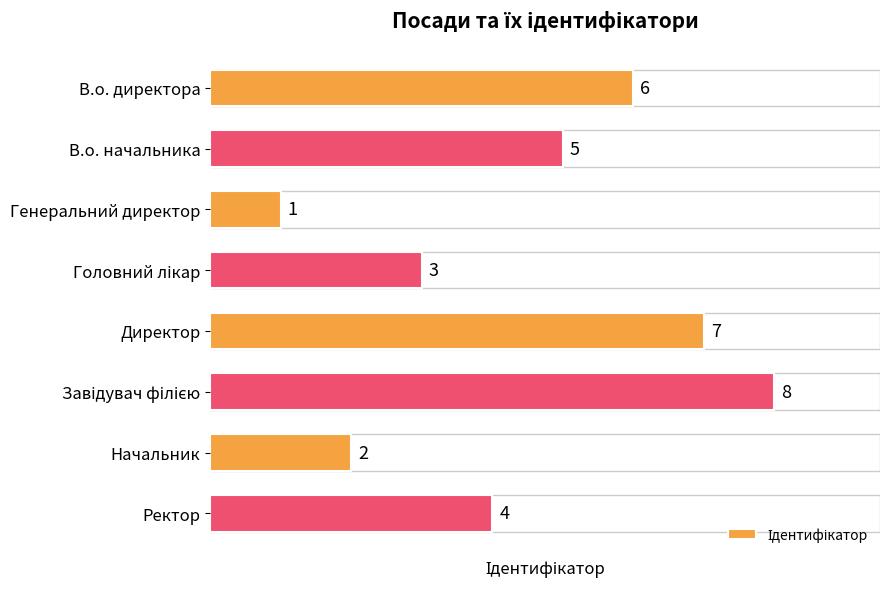

What is the minimum value shown in the chart?

1